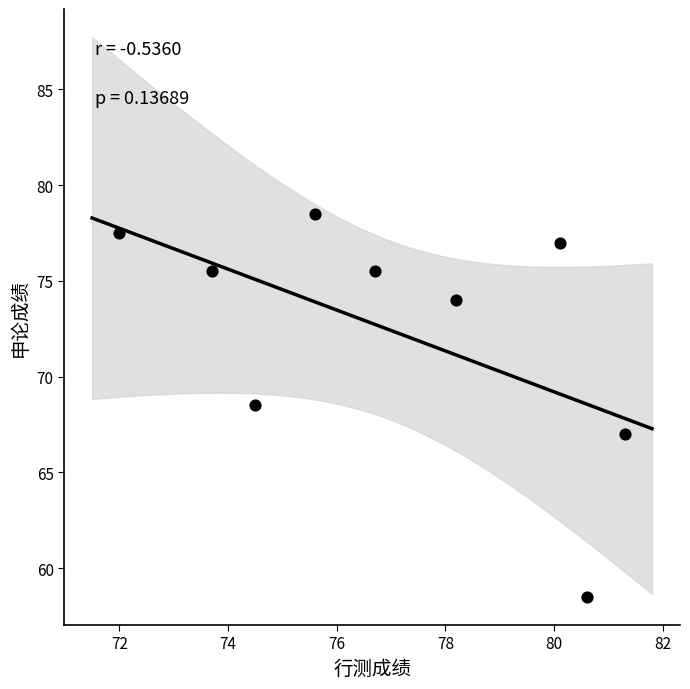

What is the range of Y values (max minus min)?

20.0